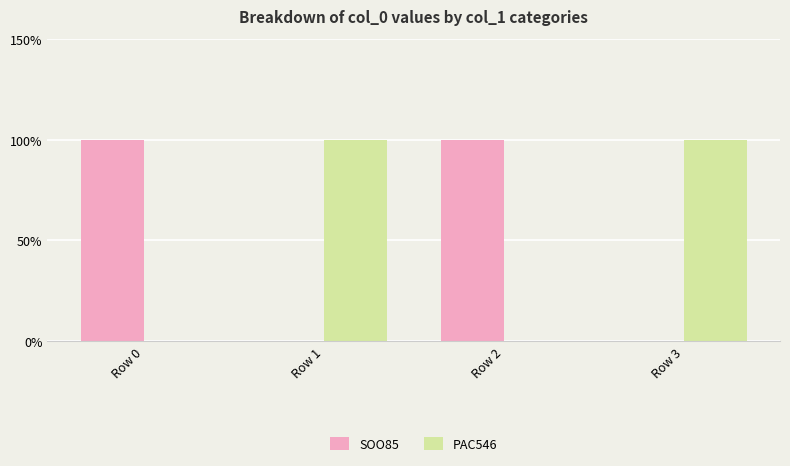

Reading right to left, transcribe all the data shown in this chart.

SOO85: Row 3=0	Row 2=1	Row 1=0	Row 0=1
PAC546: Row 3=1	Row 2=0	Row 1=1	Row 0=0